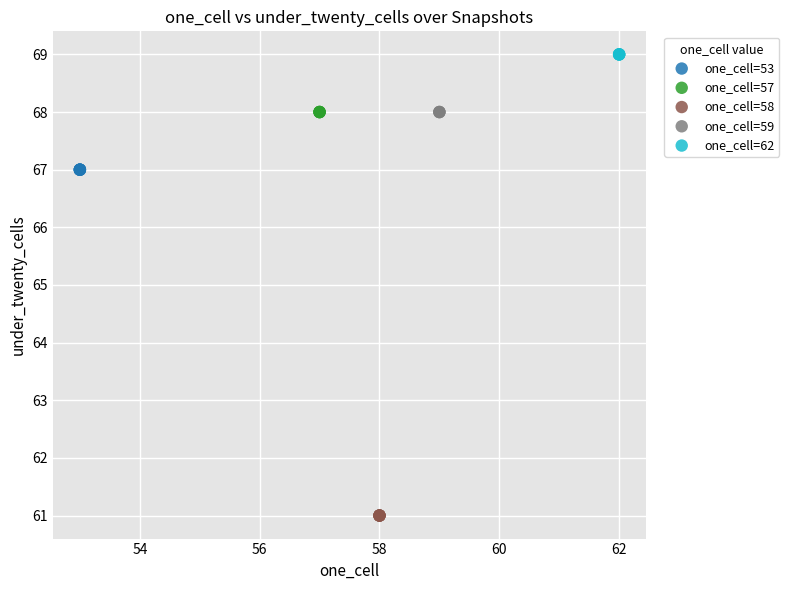

Which series reaches the maximum Y coordinate?

one_cell=62